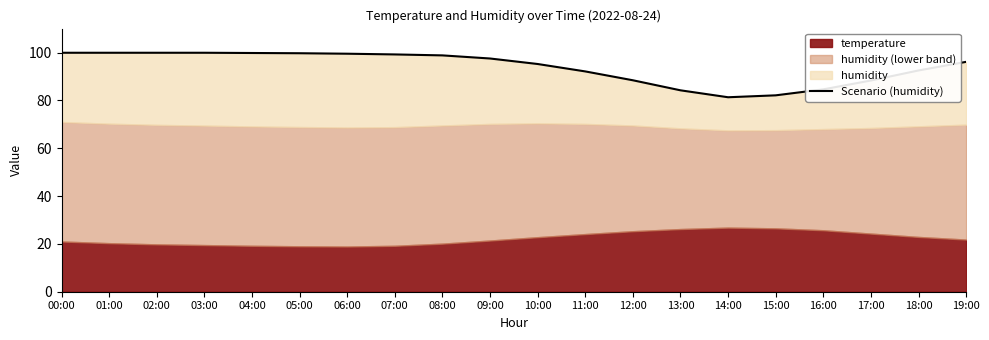

At which category does the chart reach its minimum across all series?

14:00